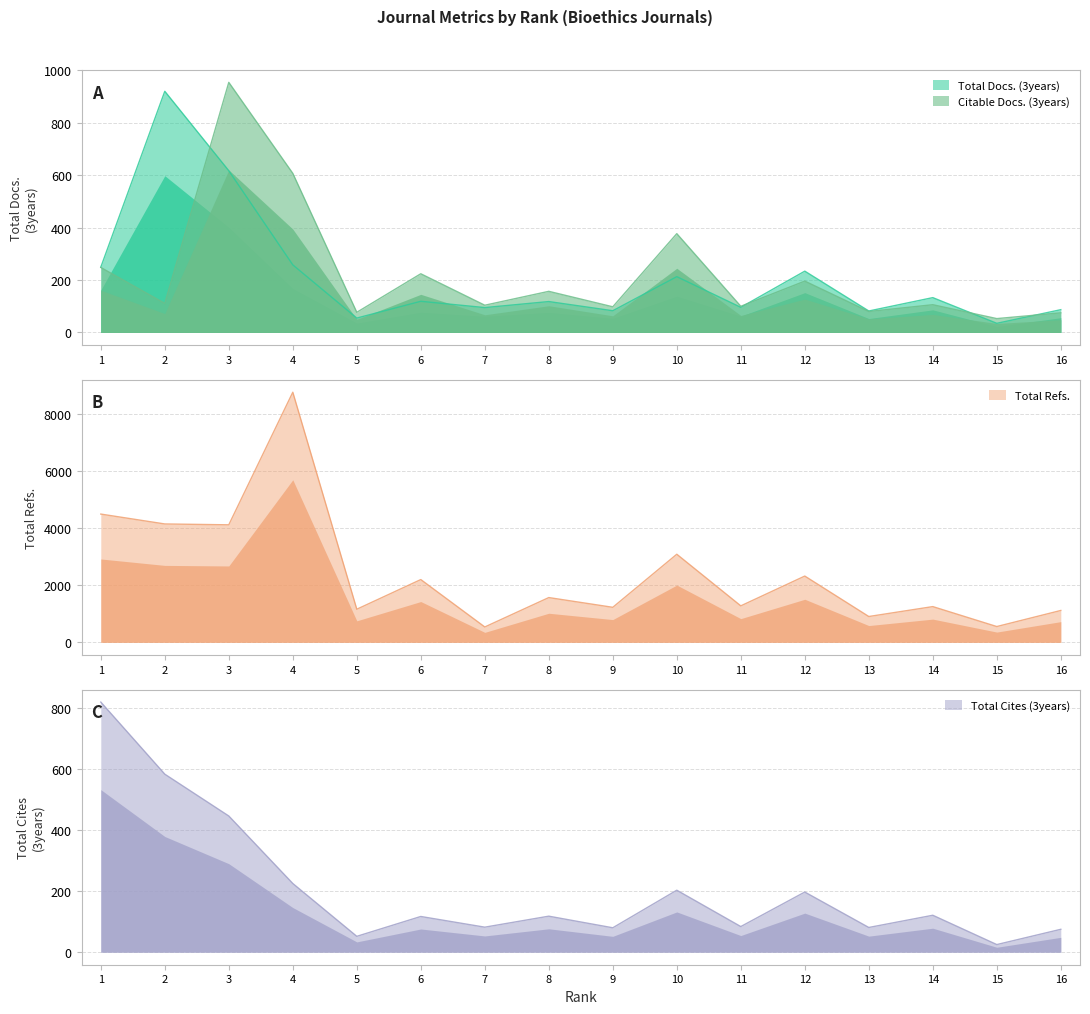

At 9, list the series in order from largest to smallest.

Total Refs., Citable Docs. (3years), Total Docs. (3years), Total Cites (3years)